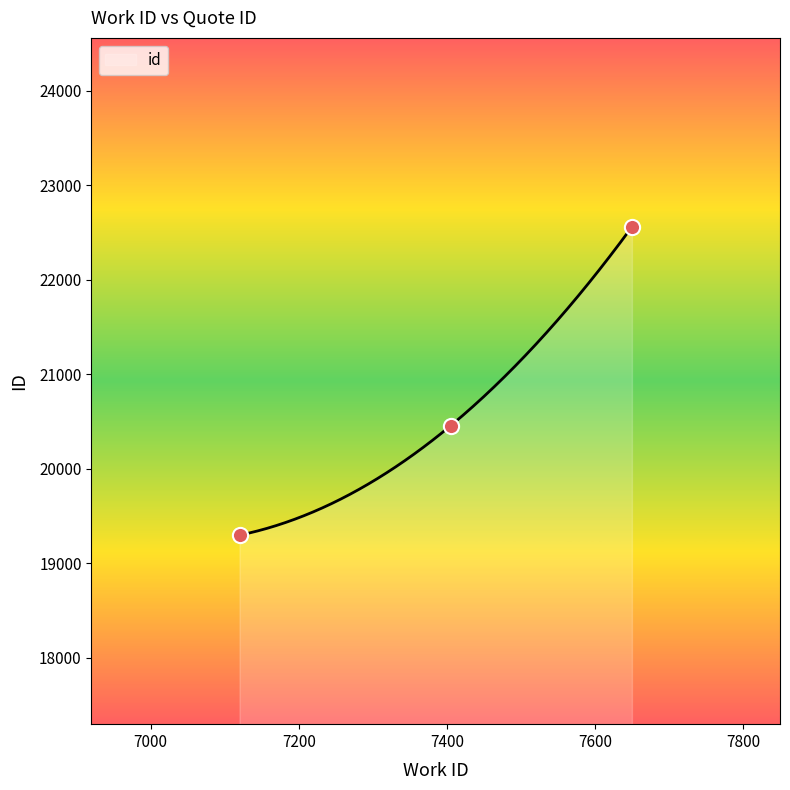

What is the change in value from 7120 to 7405?

+1157